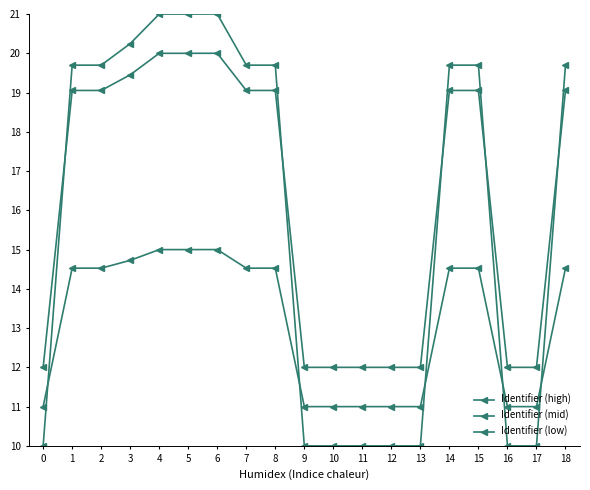

How many data points in Identifier (low) are above 14?

11